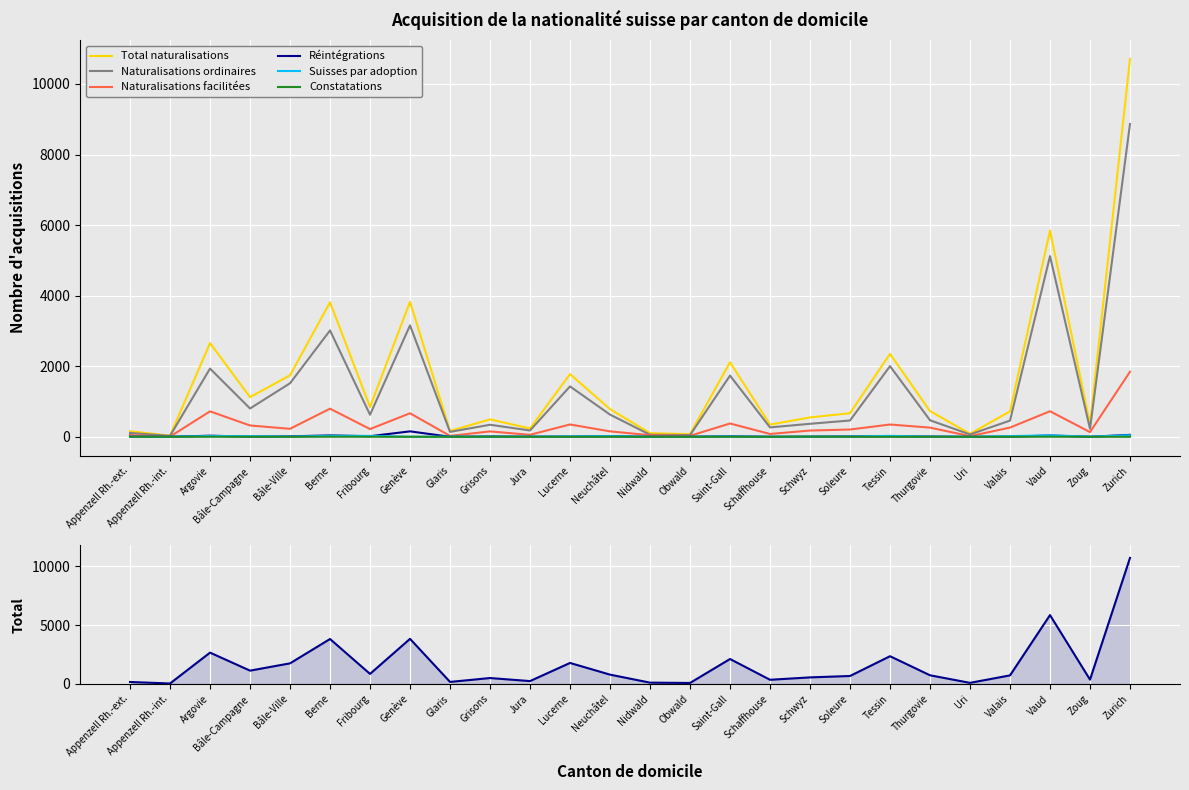

How many series are shown in this chart?

6